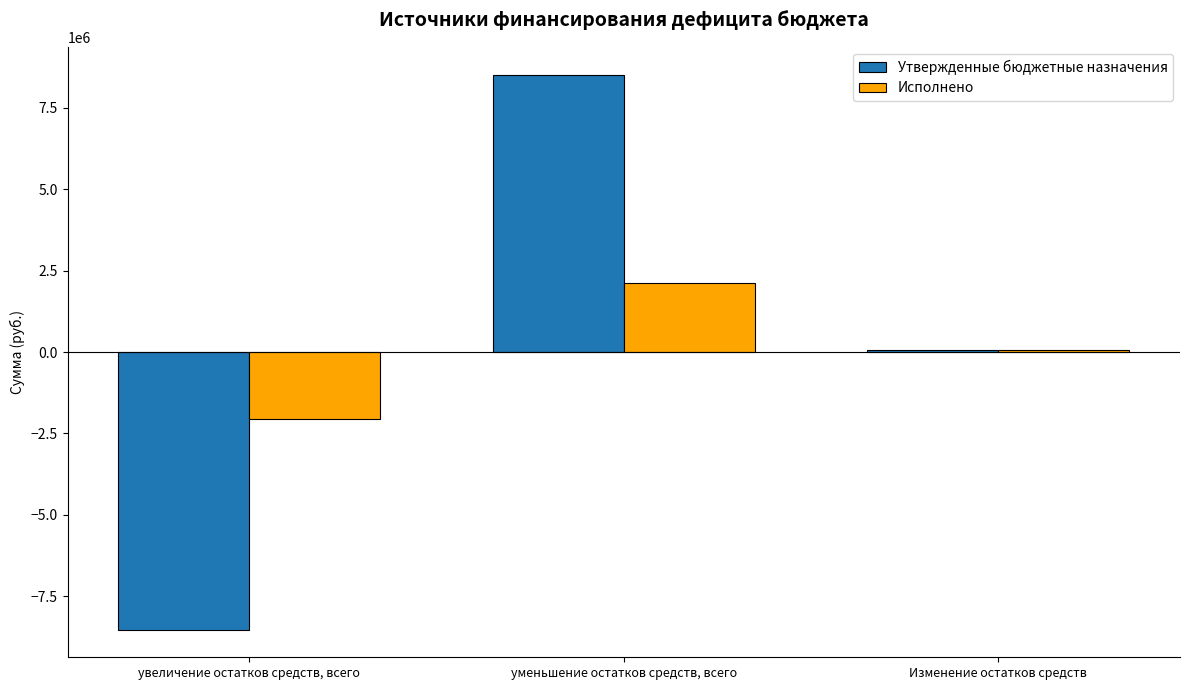

What is the sum of all Исполнено values?

117450.2